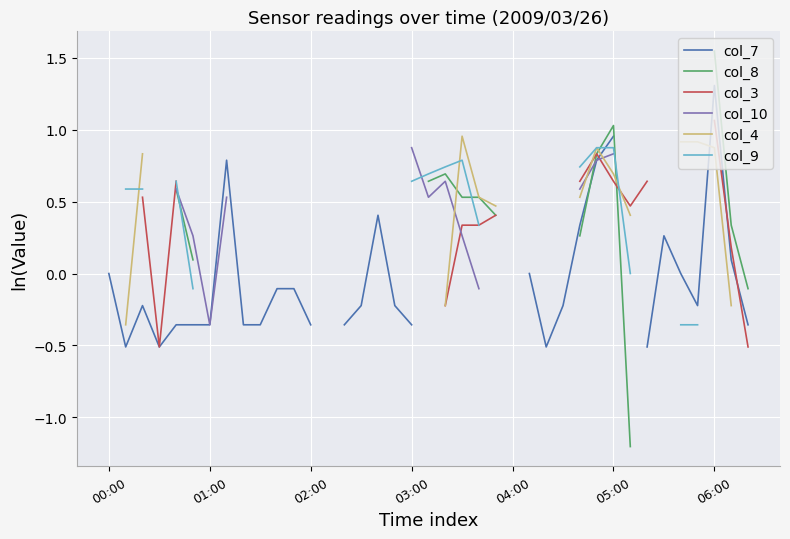

At how many categories does at least one series exceed 0?

25